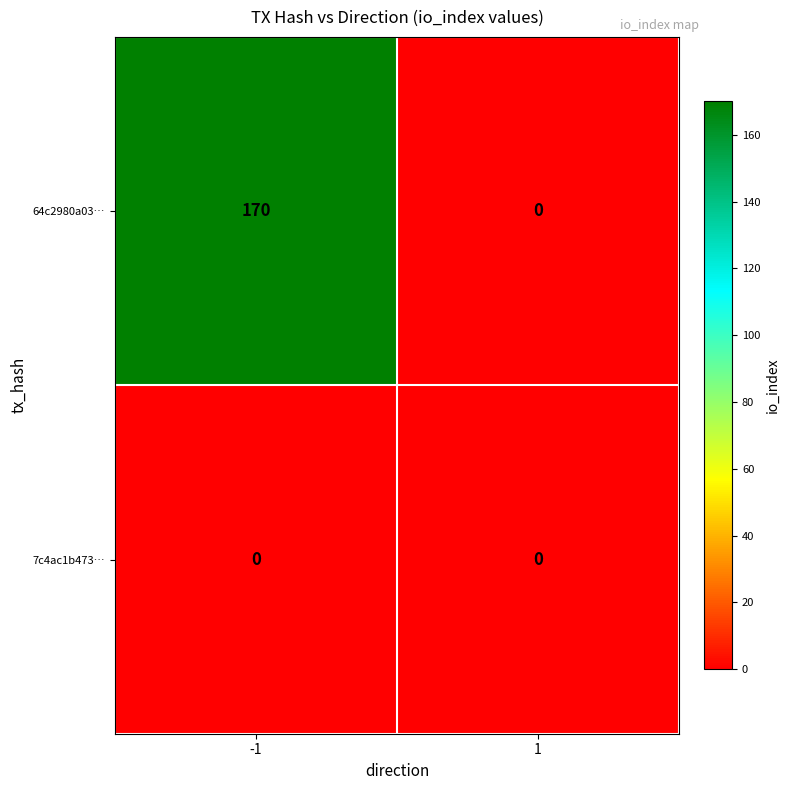

What is the sum of the 64c2980a03… values at 1 and -1?

170